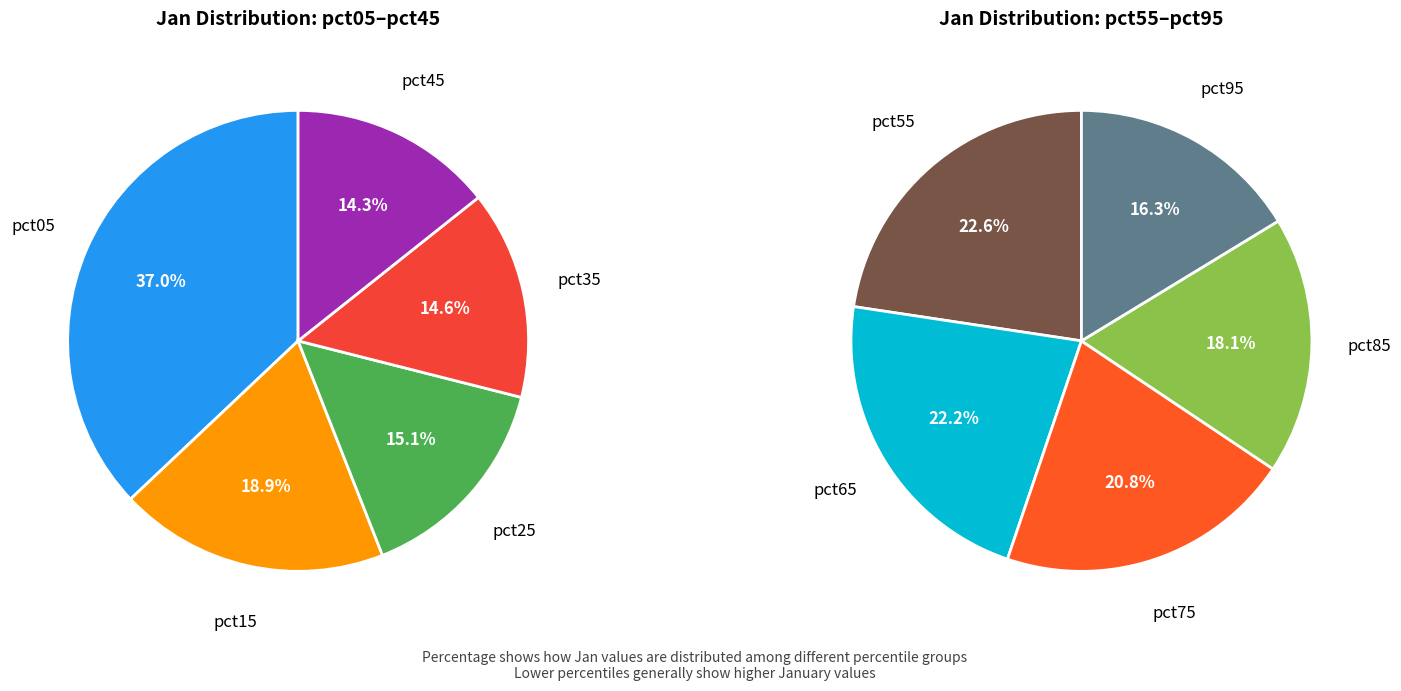

True or false: pct65 accounts for 3% of the total.

False